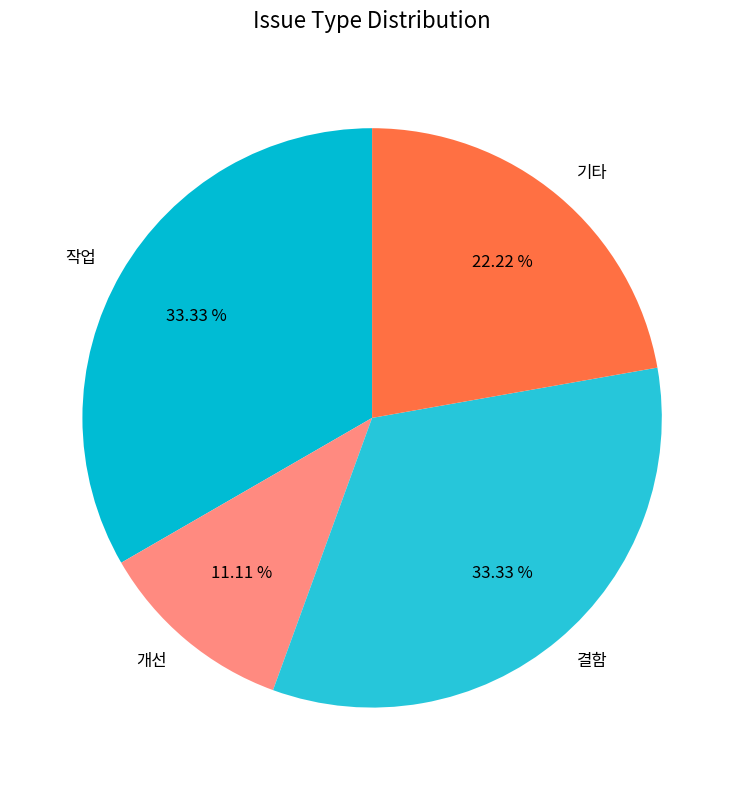

Does 결함 account for over 50% of the chart?

No